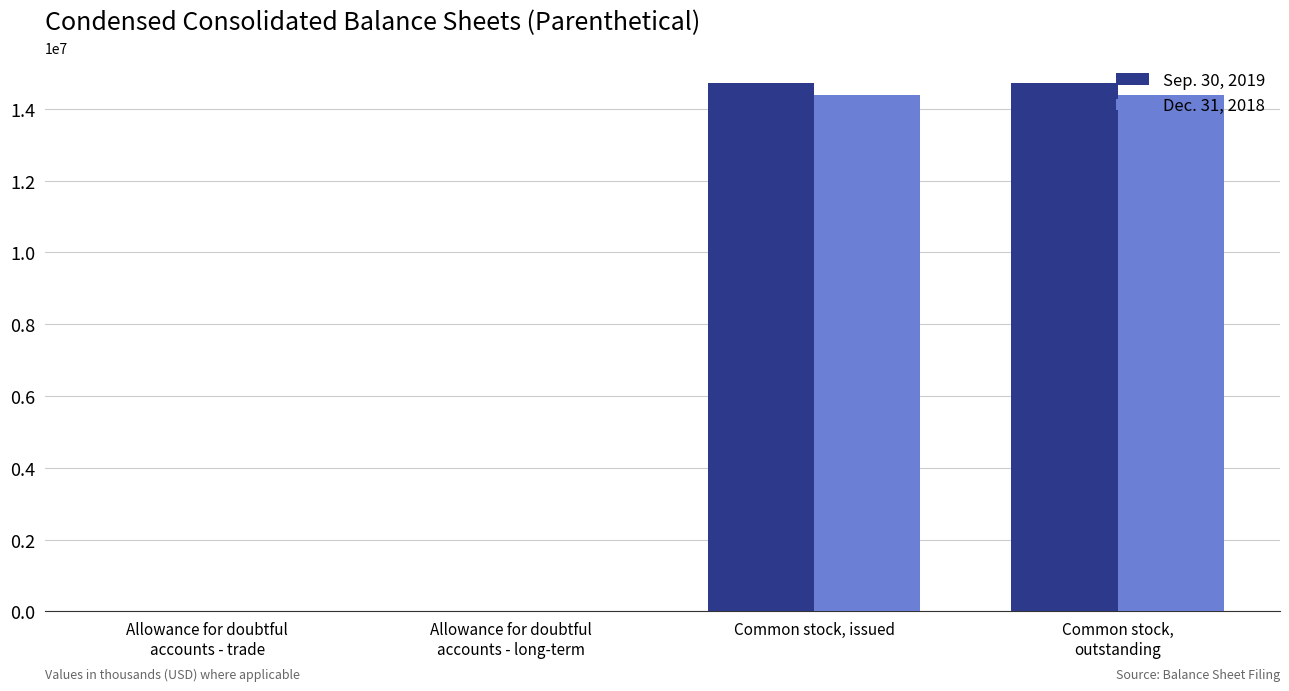

What is the maximum value for Dec. 31, 2018?

14394113